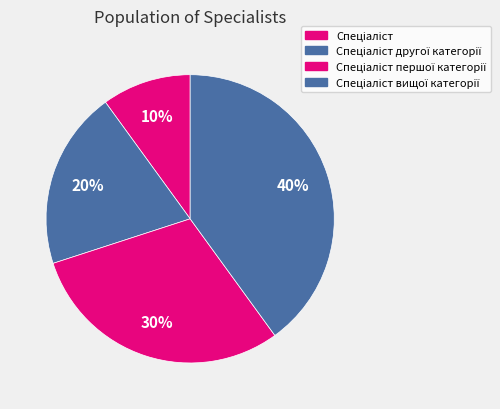

The Спеціаліст вищої категорії slice represents 53% of the pie. True or false?

False